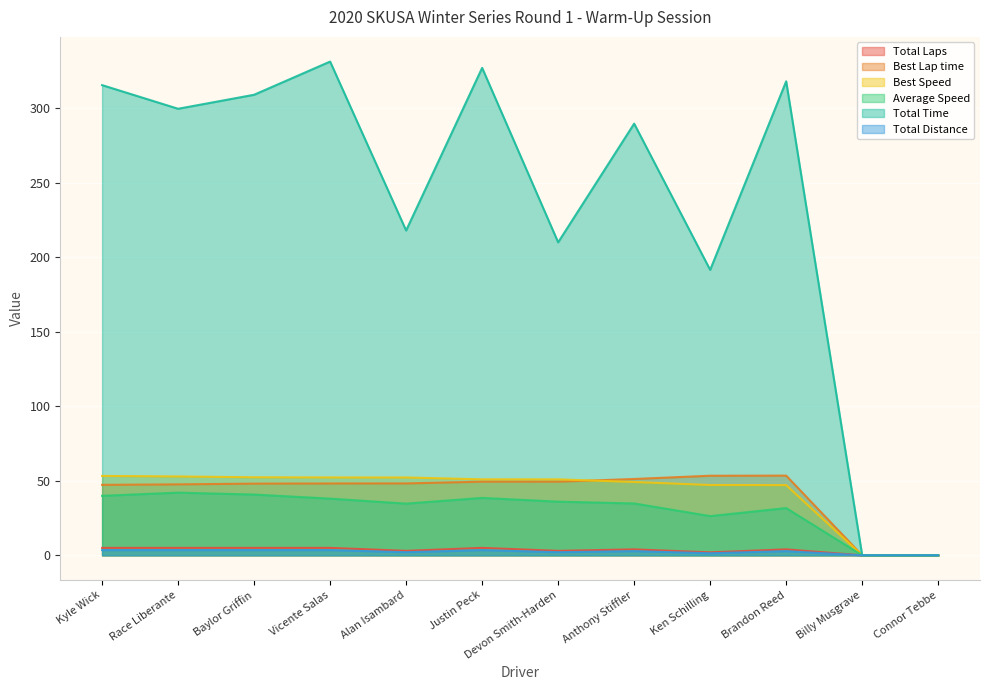

Reading left to right, transcribe all the data shown in this chart.

Total Laps: Kyle Wick=5.0	Race Liberante=5.0	Baylor Griffin=5.0	Vicente Salas=5.0	Alan Isambard=3.0	Justin Peck=5.0	Devon Smith-Harden=3.0	Anthony Stiffler=4.0	Ken Schilling=2.0	Brandon Reed=4.0	Billy Musgrave=0.0	Connor Tebbe=0.0
Best Lap time: Kyle Wick=47.3	Race Liberante=47.6	Baylor Griffin=48.1	Vicente Salas=48.2	Alan Isambard=48.2	Justin Peck=49.4	Devon Smith-Harden=49.4	Anthony Stiffler=51.2	Ken Schilling=53.4	Brandon Reed=53.5	Billy Musgrave=0.0	Connor Tebbe=0.0
Best Speed: Kyle Wick=53.3	Race Liberante=52.9	Baylor Griffin=52.4	Vicente Salas=52.3	Alan Isambard=52.2	Justin Peck=51.0	Devon Smith-Harden=51.0	Anthony Stiffler=49.2	Ken Schilling=47.2	Brandon Reed=47.1	Billy Musgrave=0.0	Connor Tebbe=0.0
Average Speed: Kyle Wick=39.9	Race Liberante=42.1	Baylor Griffin=40.8	Vicente Salas=38.0	Alan Isambard=34.7	Justin Peck=38.5	Devon Smith-Harden=36.0	Anthony Stiffler=34.8	Ken Schilling=26.3	Brandon Reed=31.7	Billy Musgrave=0.0	Connor Tebbe=0.0
Total Time: Kyle Wick=315.5	Race Liberante=299.6	Baylor Griffin=309.0	Vicente Salas=331.3	Alan Isambard=218.0	Justin Peck=327.1	Devon Smith-Harden=210.0	Anthony Stiffler=289.7	Ken Schilling=191.5	Brandon Reed=318.1	Billy Musgrave=0.0	Connor Tebbe=0.0
Total Distance: Kyle Wick=3.5	Race Liberante=3.5	Baylor Griffin=3.5	Vicente Salas=3.5	Alan Isambard=2.1	Justin Peck=3.5	Devon Smith-Harden=2.1	Anthony Stiffler=2.8	Ken Schilling=1.4	Brandon Reed=2.8	Billy Musgrave=0.0	Connor Tebbe=0.0